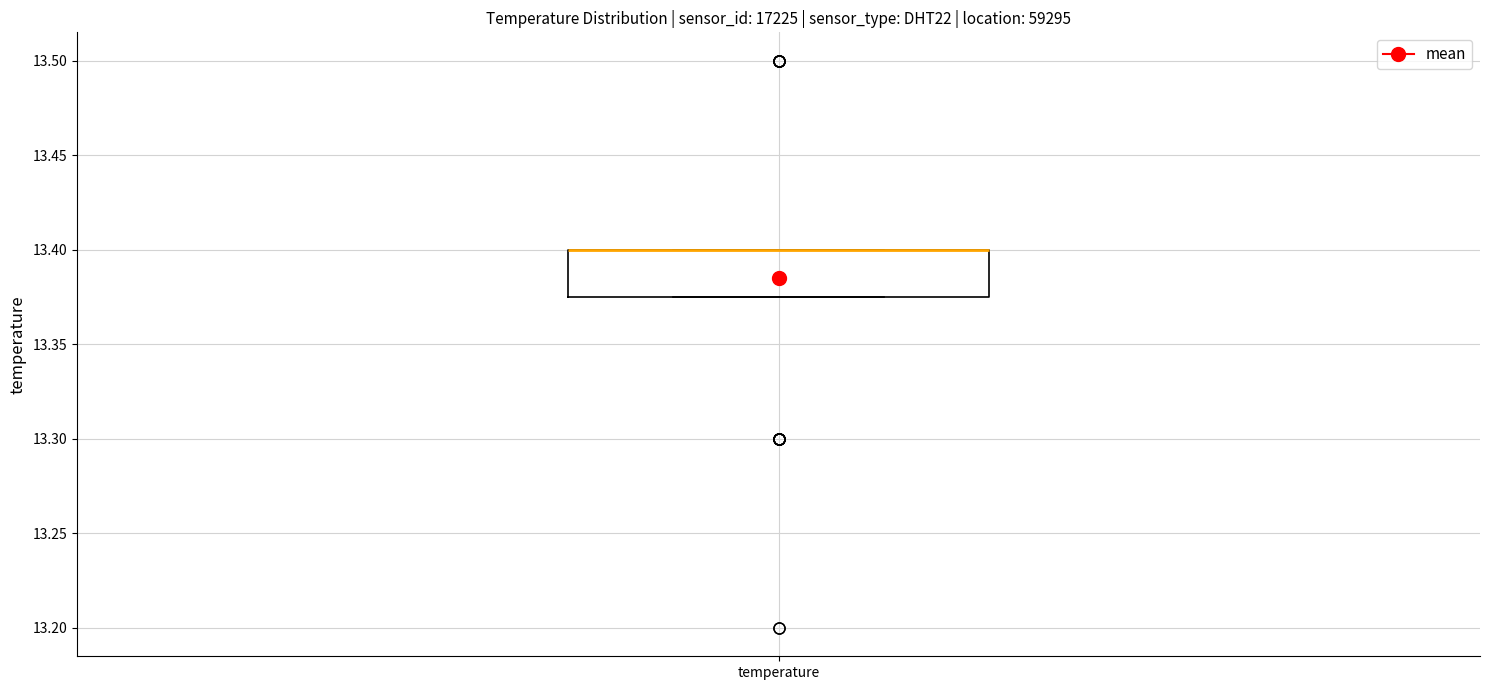

Transcribe this box plot: give where the median line is, the range the box spans, and where the two whiskers end, as read against the y-axis. The values are not printed on the chart, so give them approximately, as read against the axis.

median 13.400 (drawn on the box's upper edge), box 13.375 to 13.400, whiskers 13.375 to 13.400